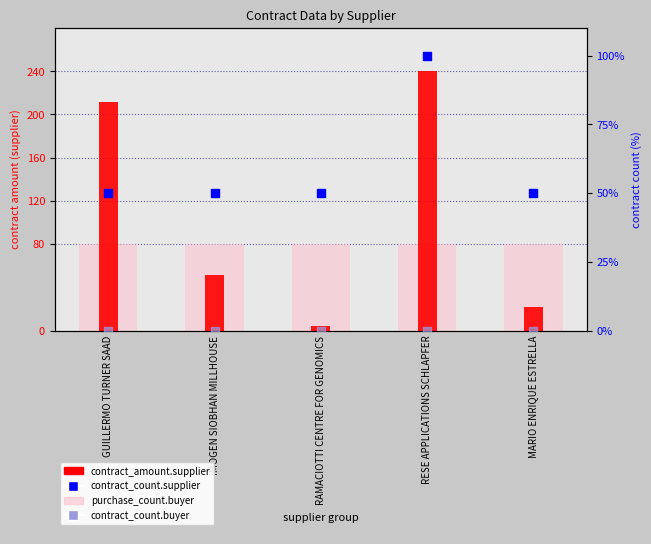

Which series has the largest total across all categories?

contract_amount.supplier